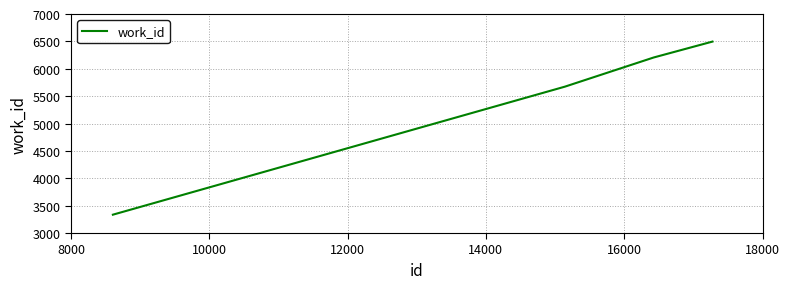

What is the minimum value shown in the chart?

3335